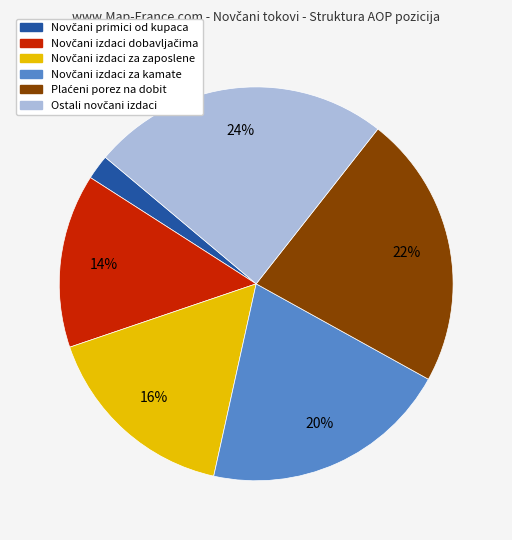

How many slices are in this pie chart?

6